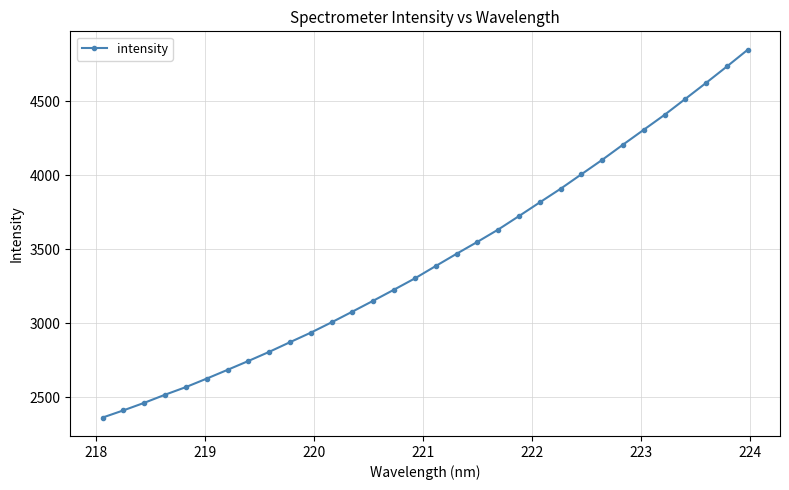

What is the greatest value displayed?

4848.4